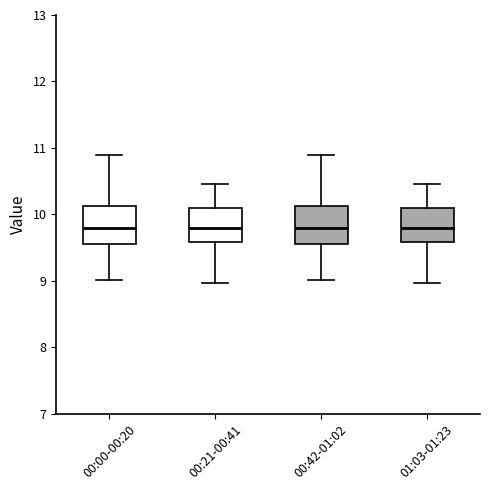

Where is the lower edge of the box for 00:21-00:41 on the y-axis? The values are not printed on the chart, so give them approximately, as read against the axis.

9.6